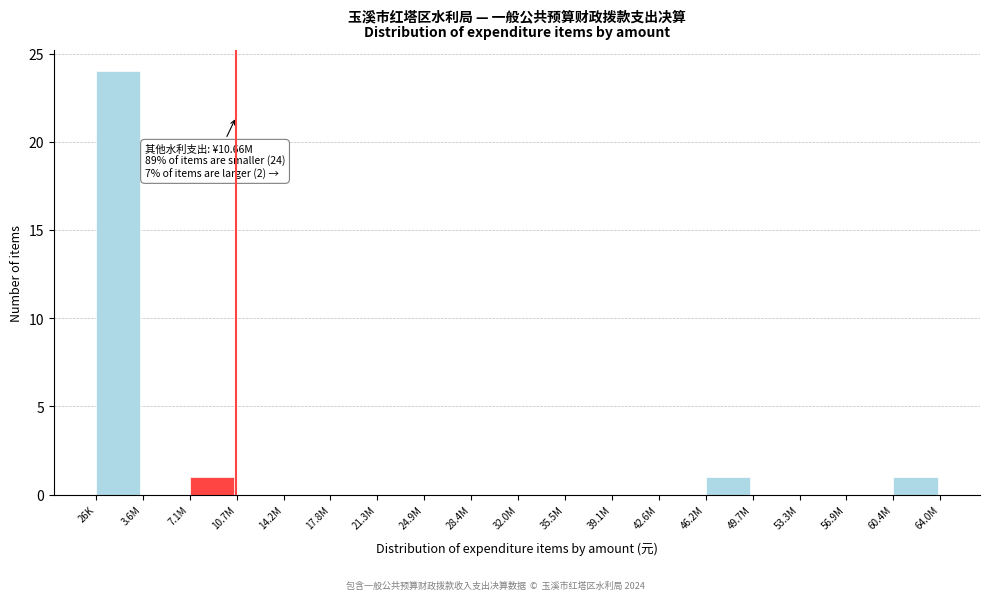

Reading right to left, list all the values displayed in this chart.

60.4M=1	56.9M=0	53.3M=0	49.7M=0	46.2M=1	42.6M=0	39.1M=0	35.5M=0	32.0M=0	28.4M=0	24.9M=0	21.3M=0	17.8M=0	14.2M=0	10.7M=0	7.1M=1	3.6M=0	26K=24